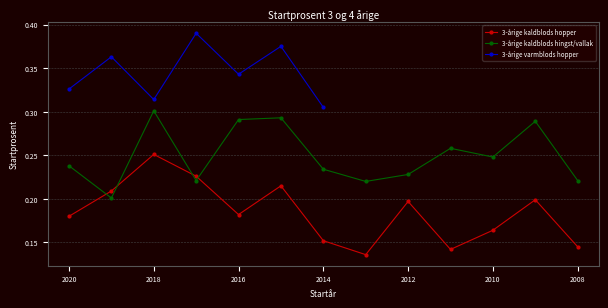

After their last crossing, which series has the higher values: 3-årige kaldblods hopper or 3-årige kaldblods hingst/vallak?

3-årige kaldblods hingst/vallak